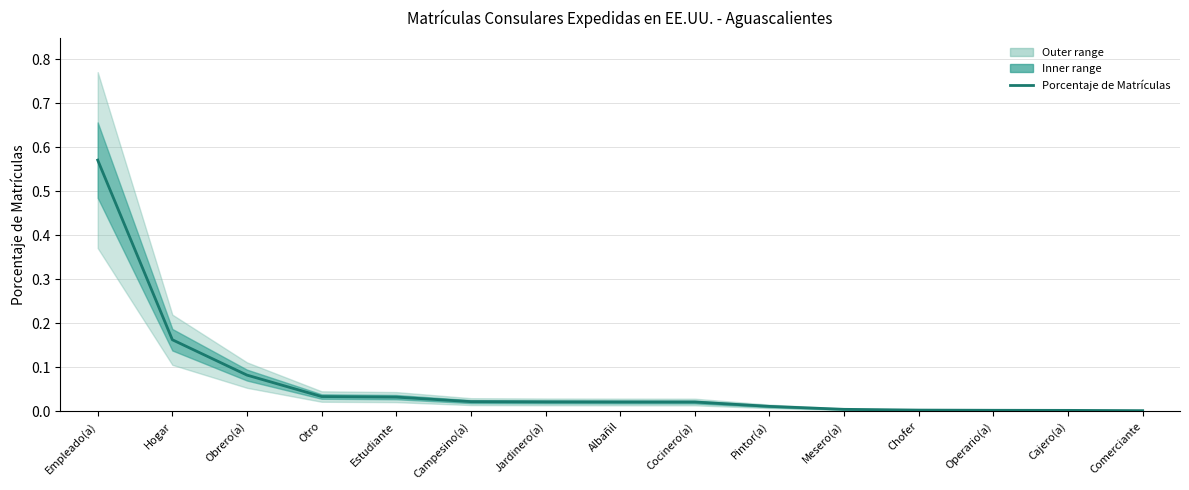

What is the change in value from Hogar to Jardinero(a)?

-0.1